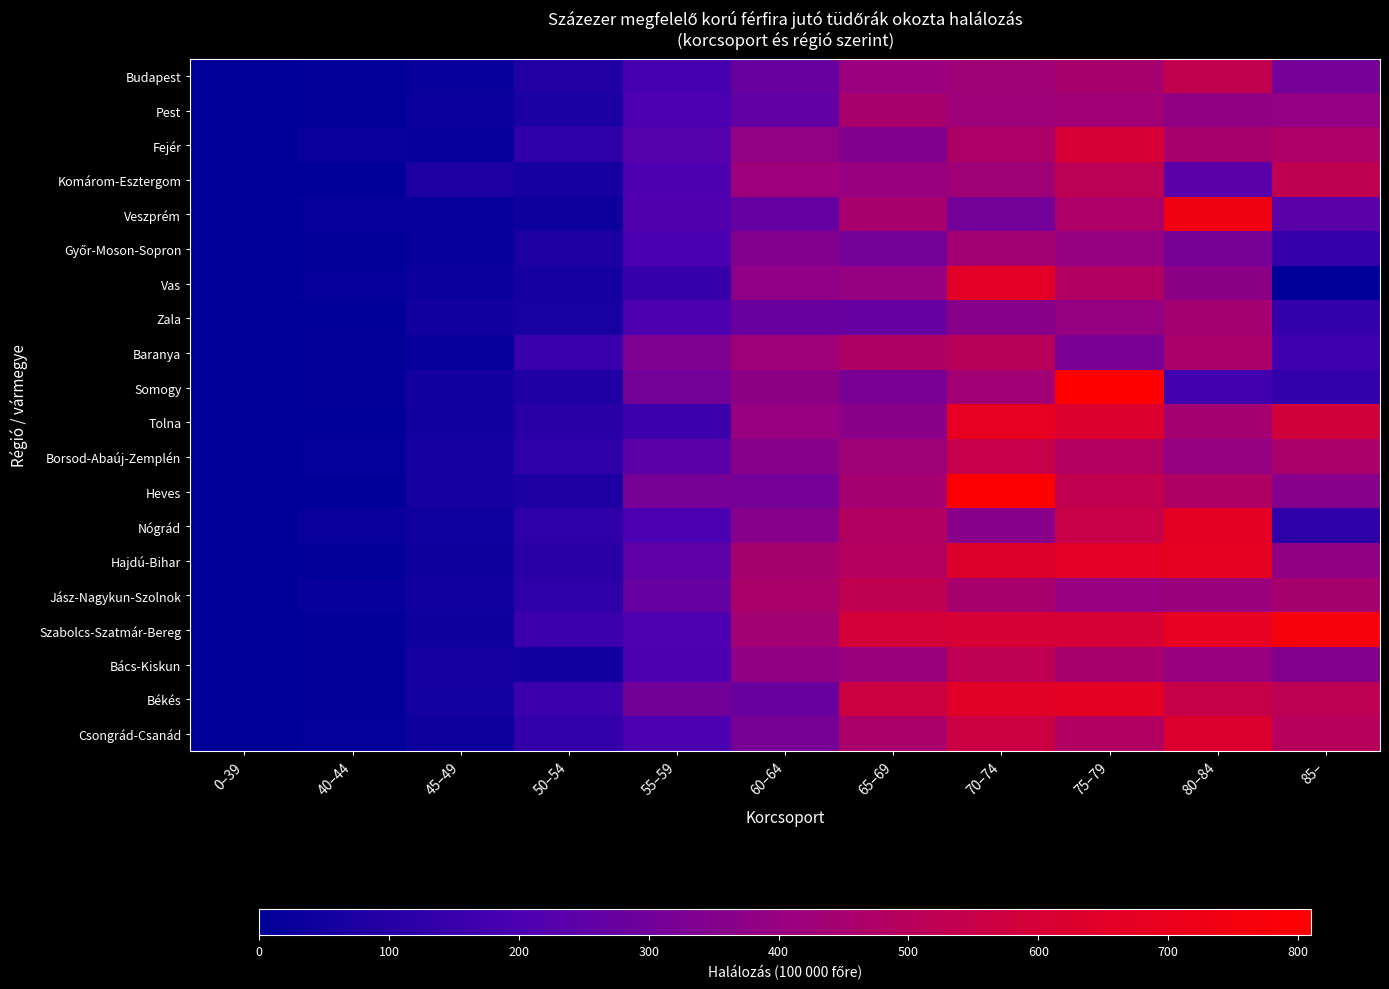

What is the maximum value shown in the chart?

810.1